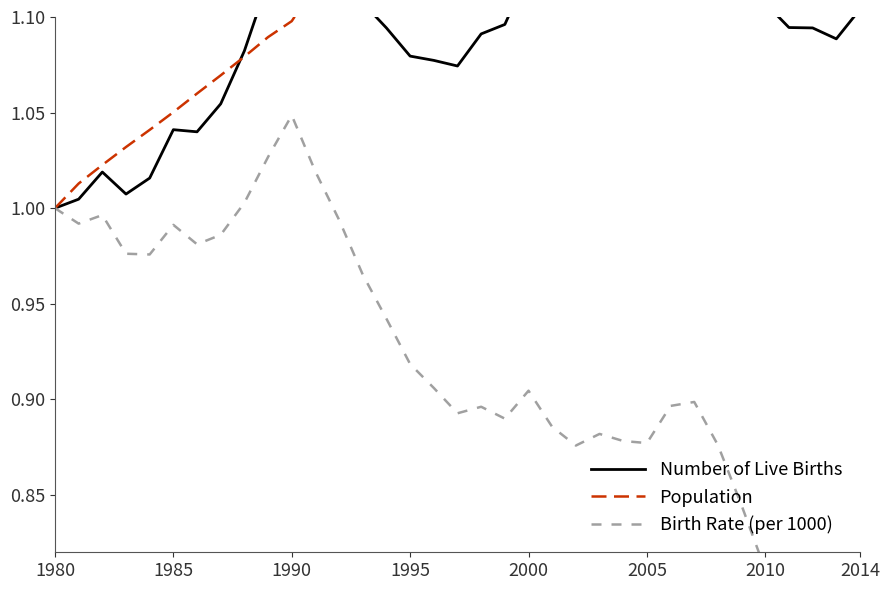

Which series has the largest total across all categories?

Population